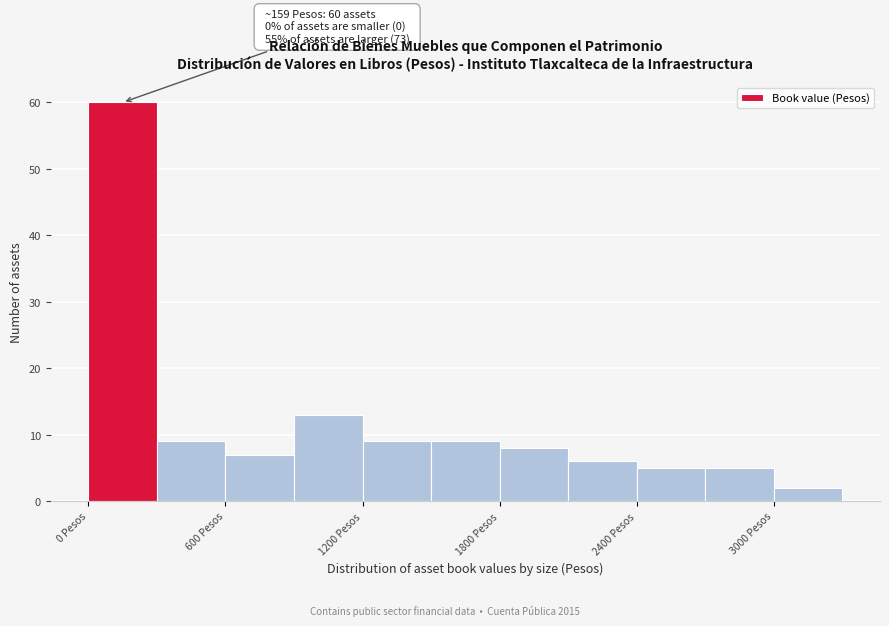

Read against the x-axis, roughly where is the centre of the tallest bar?

200